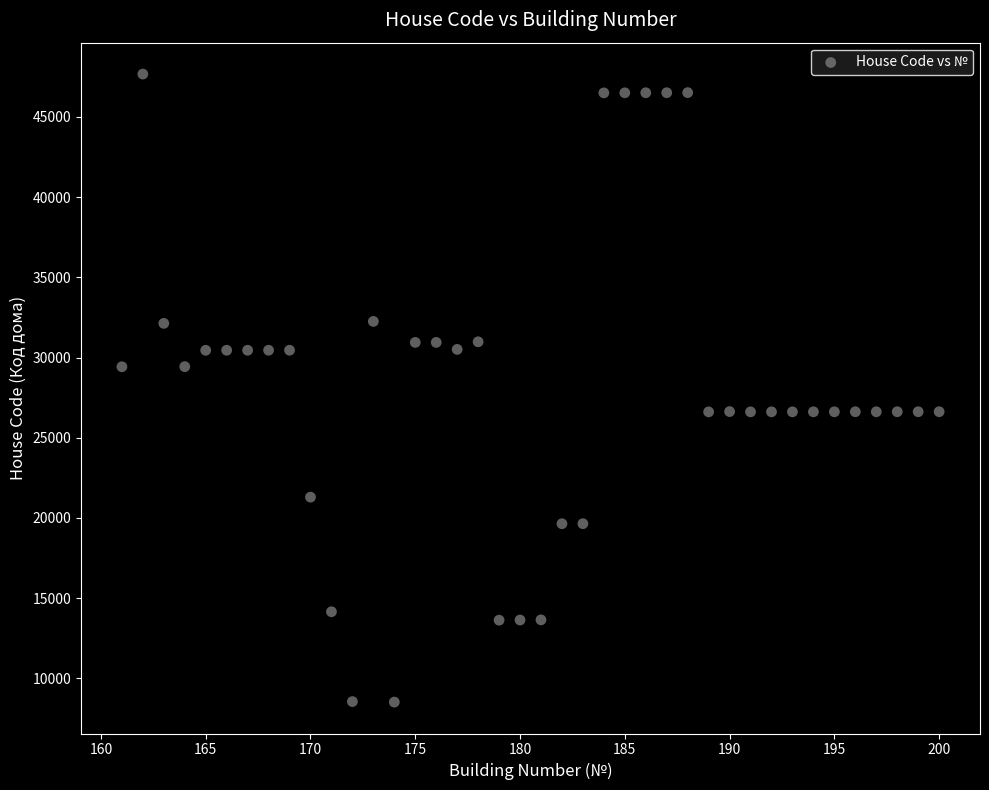

What is the range of X values (max minus min)?

39